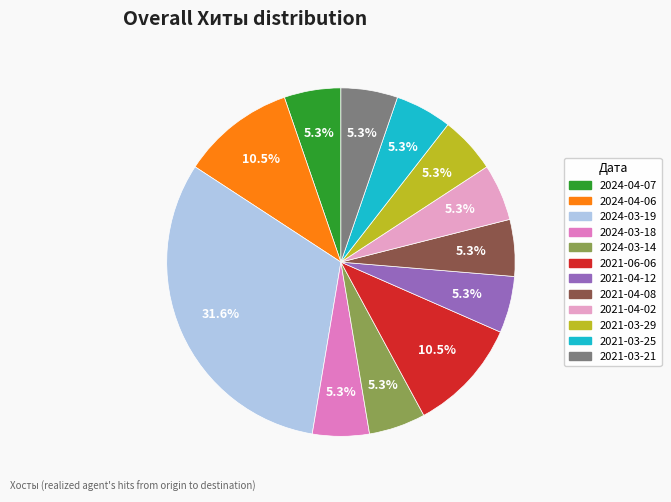

Which category has the biggest portion of the pie?

2024-03-19